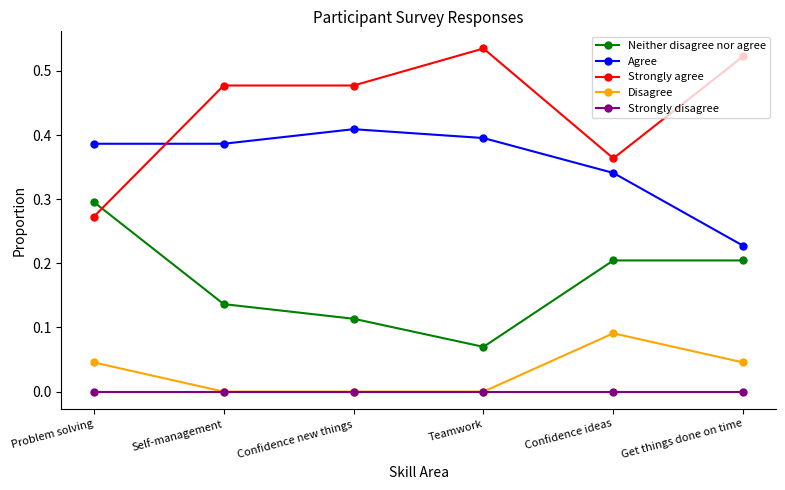

How many categories are shown in the chart?

6